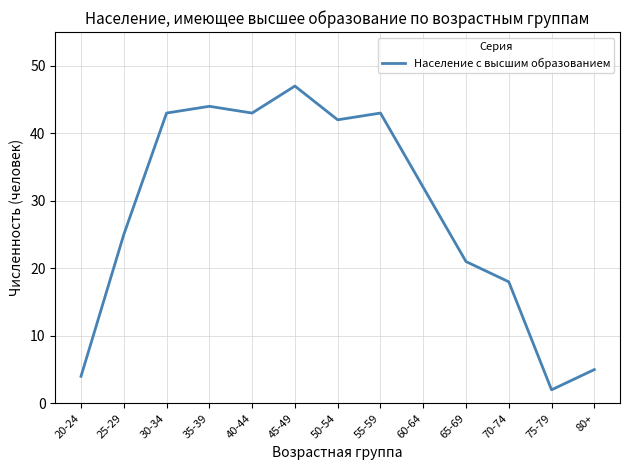

What is the greatest value displayed?

47